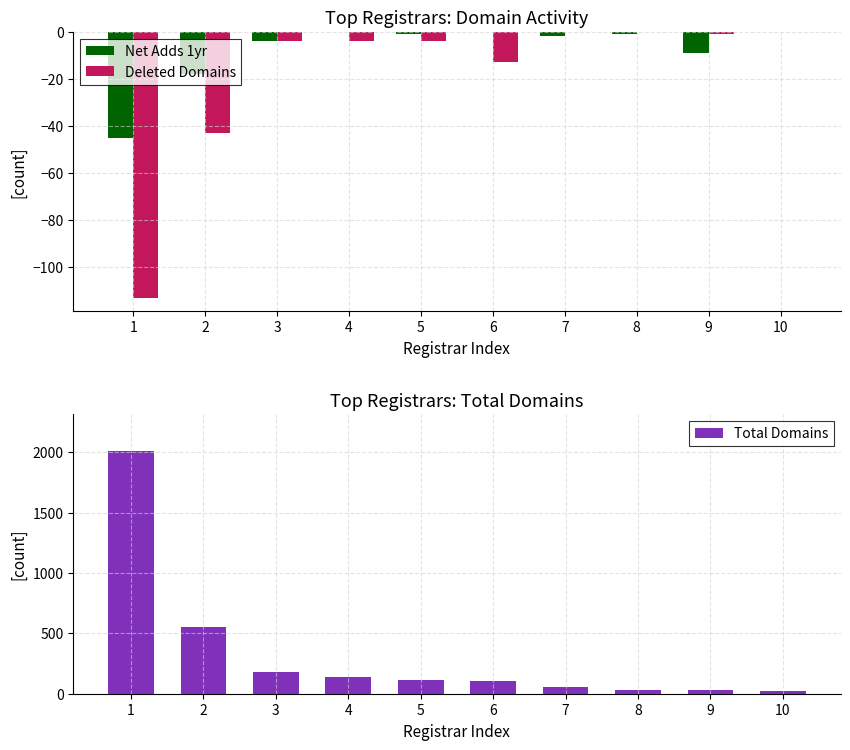

The Total Domains series shows 32 at 8. True or false?

True